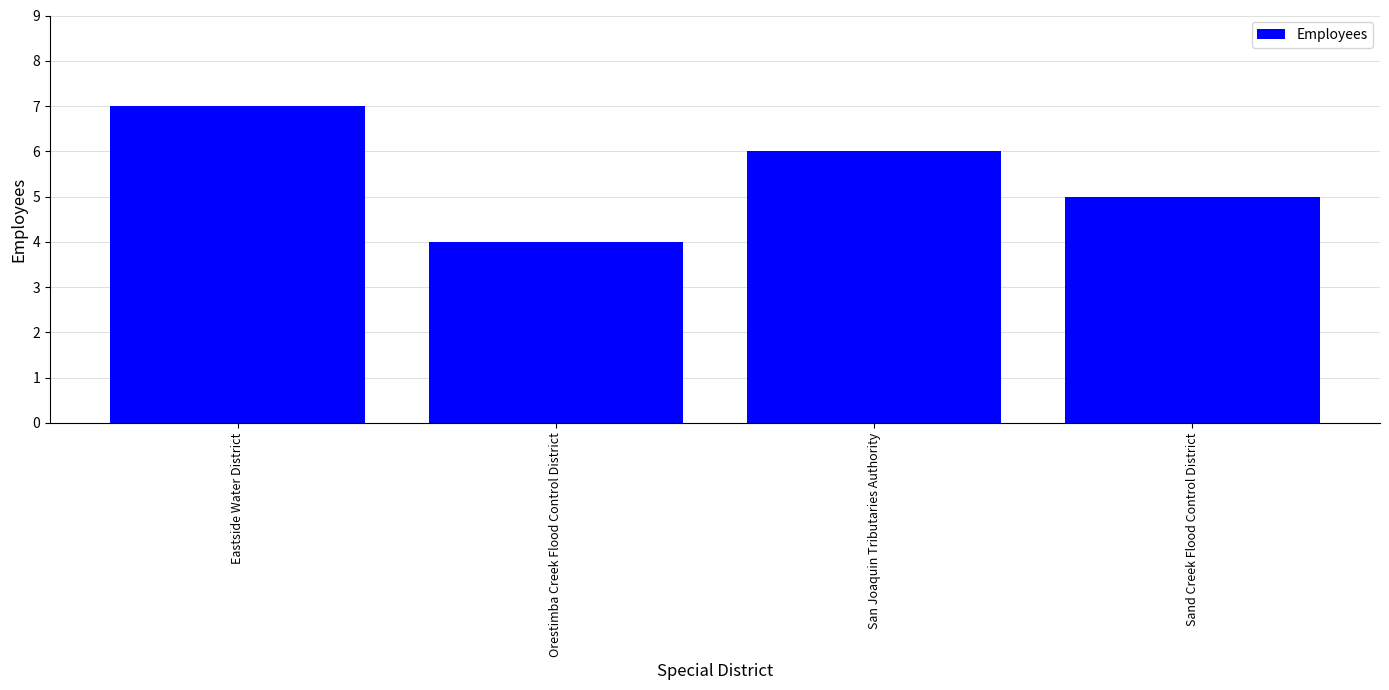

Which category has the lowest value across all series?

Orestimba Creek Flood Control District